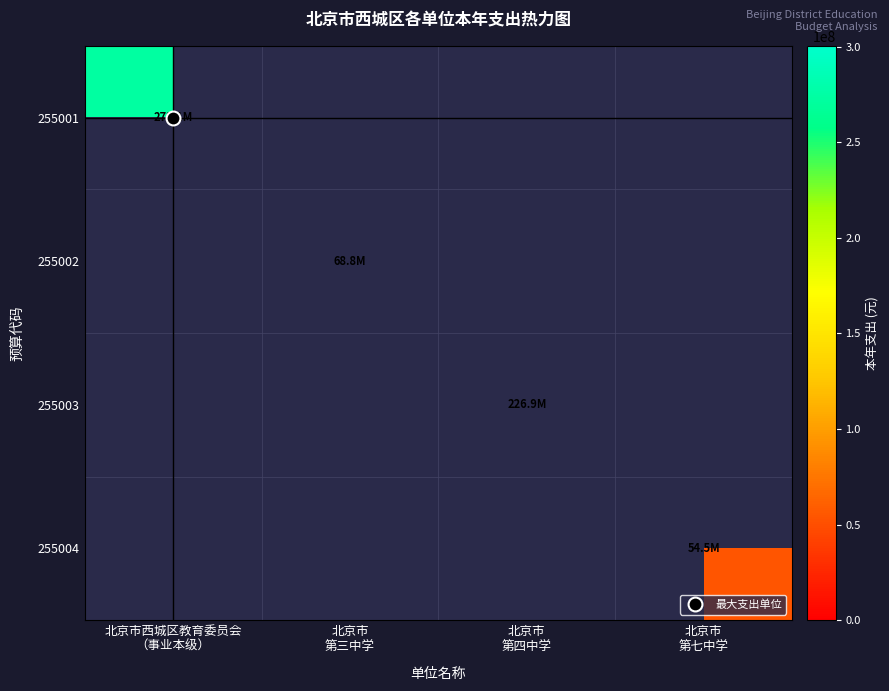

At how many categories does at least one series exceed 99181348?

2